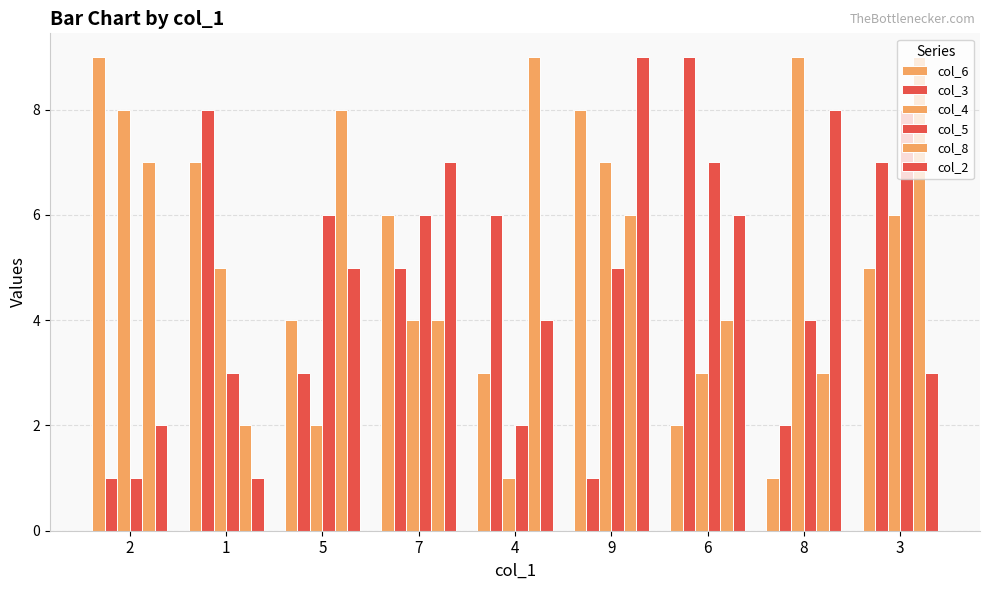

At which label does col_5 first exceed 5?

5